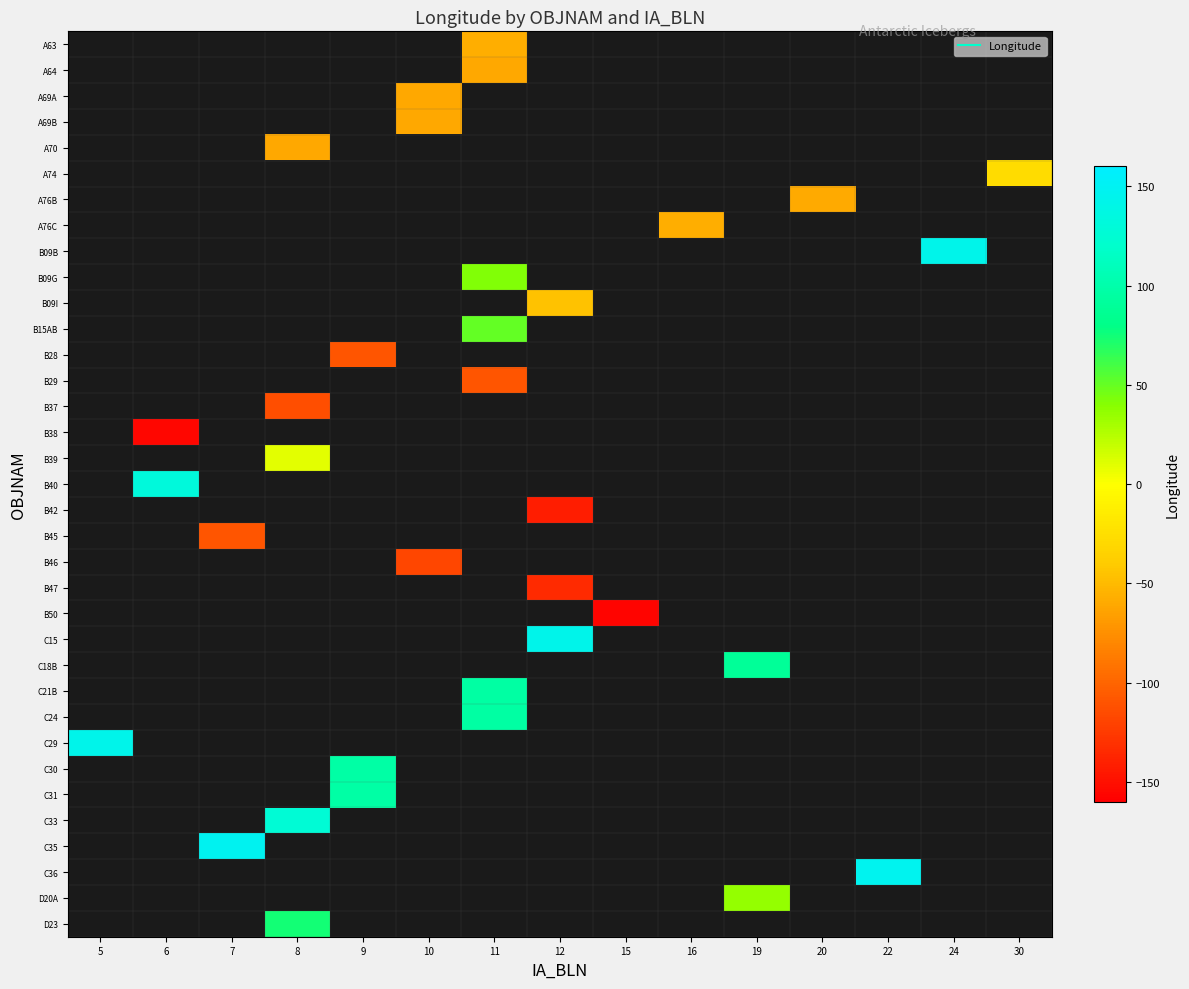

At which category does the chart reach its minimum across all series?

15